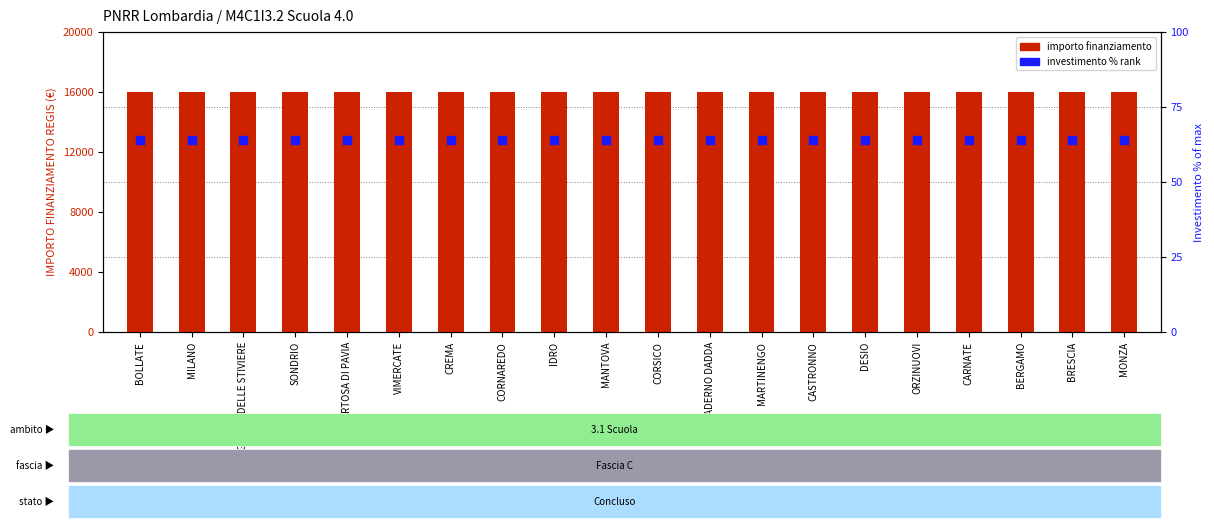

Which series contains the lowest Y value?

INVESTIMENTO (% of max)